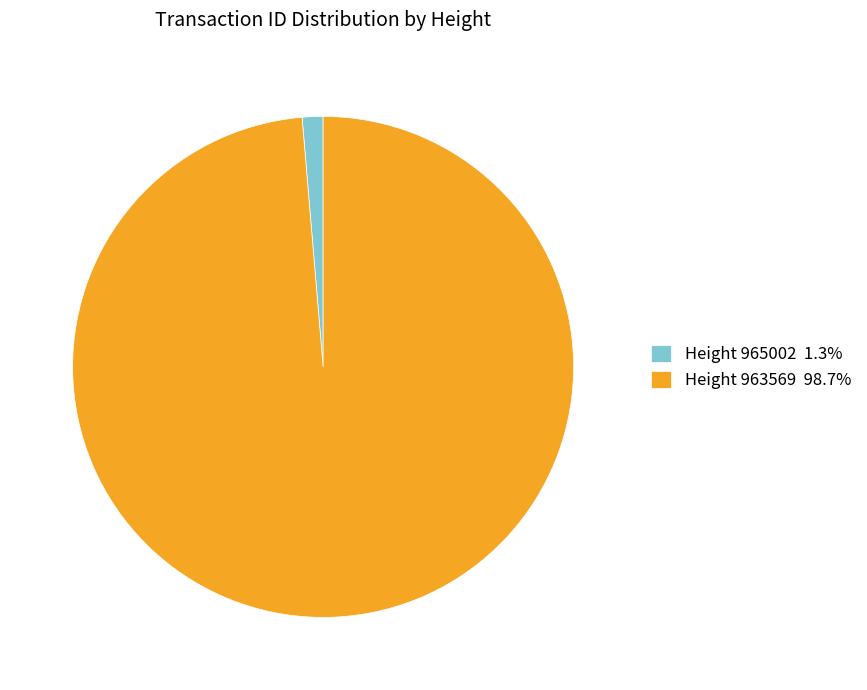

Is there a majority slice in this chart?

Yes